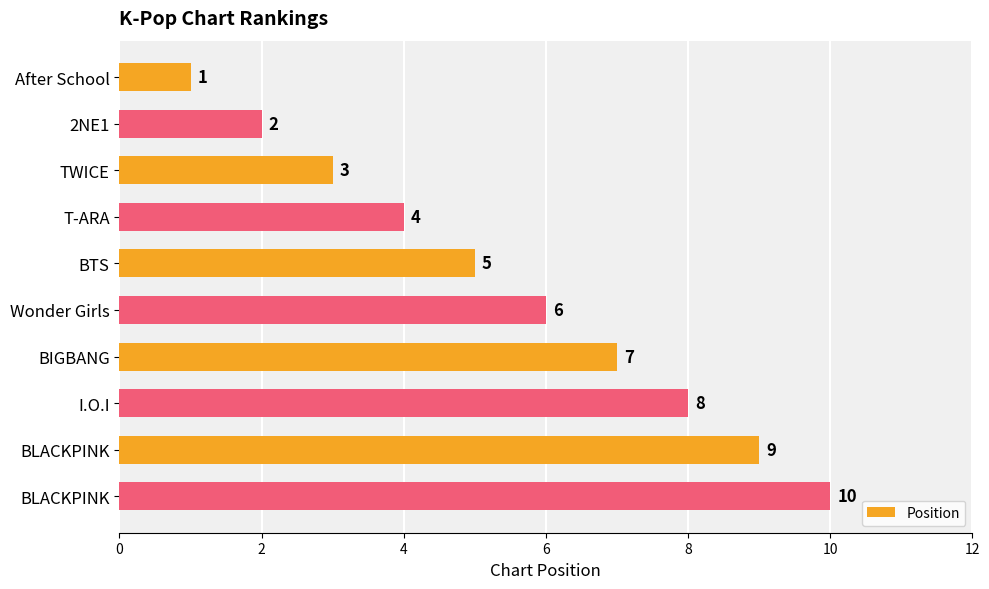

How many values are between 3 and 8?

6